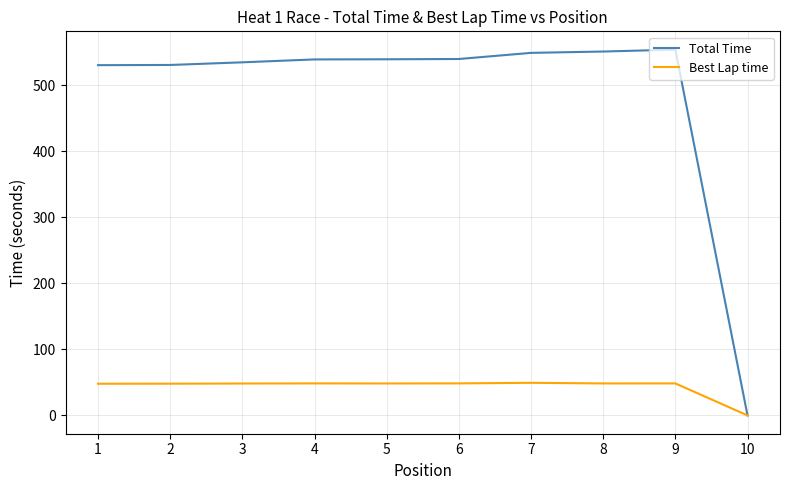

What is the highest value of the Best Lap time series?

49.4